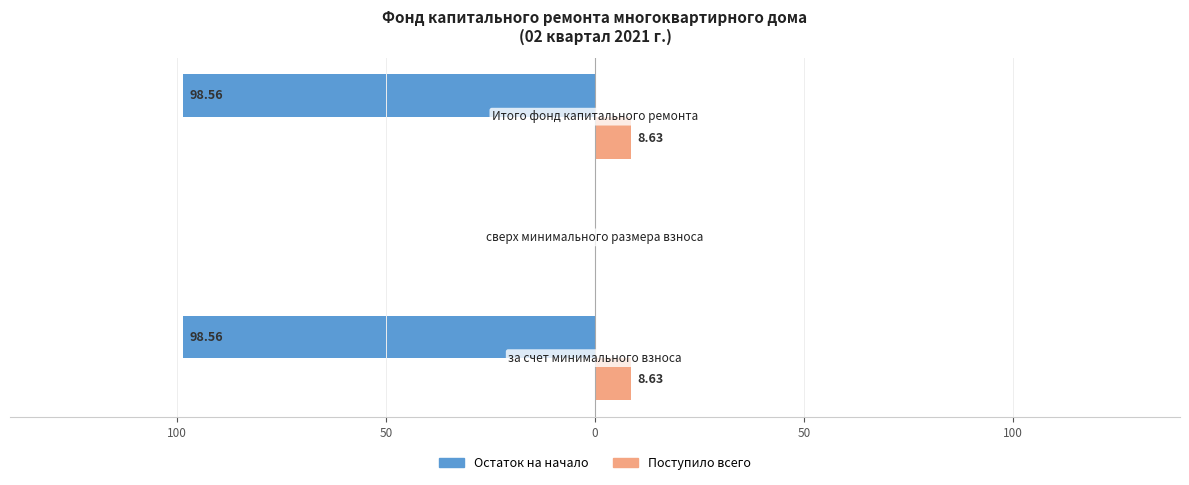

What are all the series names shown in the legend?

Остаток на начало, Поступило всего